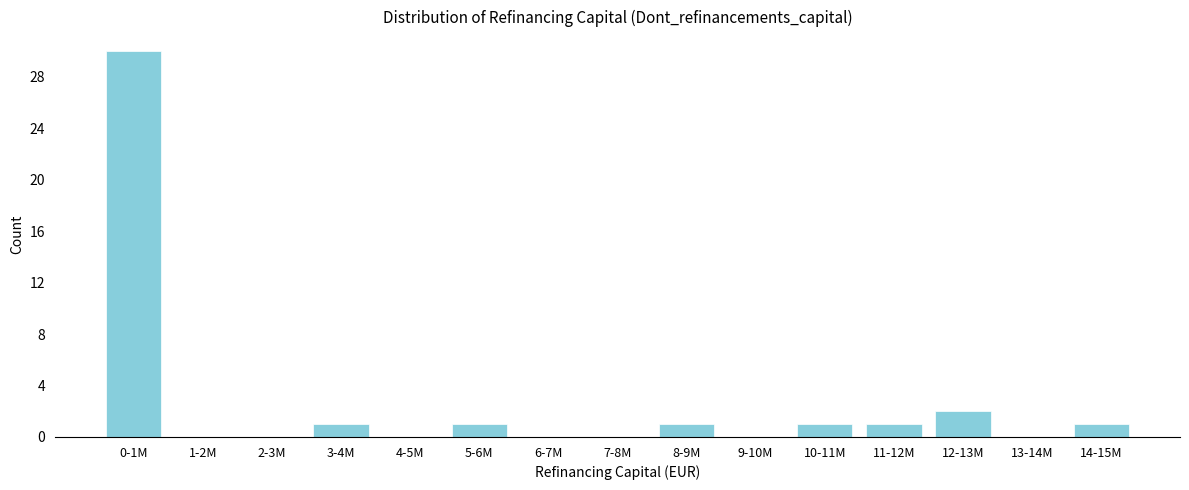

Reading left to right, extract all data points from this chart.

0-1M=30	1-2M=0	2-3M=0	3-4M=1	4-5M=0	5-6M=1	6-7M=0	7-8M=0	8-9M=1	9-10M=0	10-11M=1	11-12M=1	12-13M=2	13-14M=0	14-15M=1